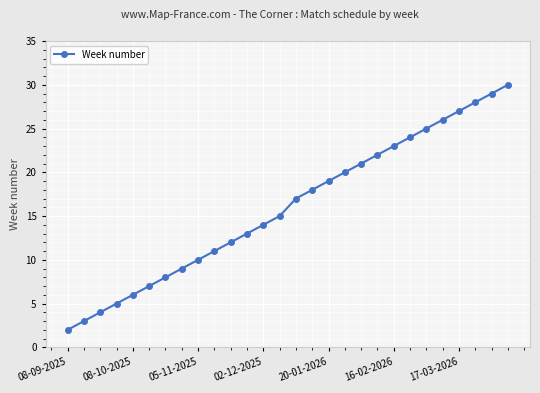

What is the sum of all values?

448